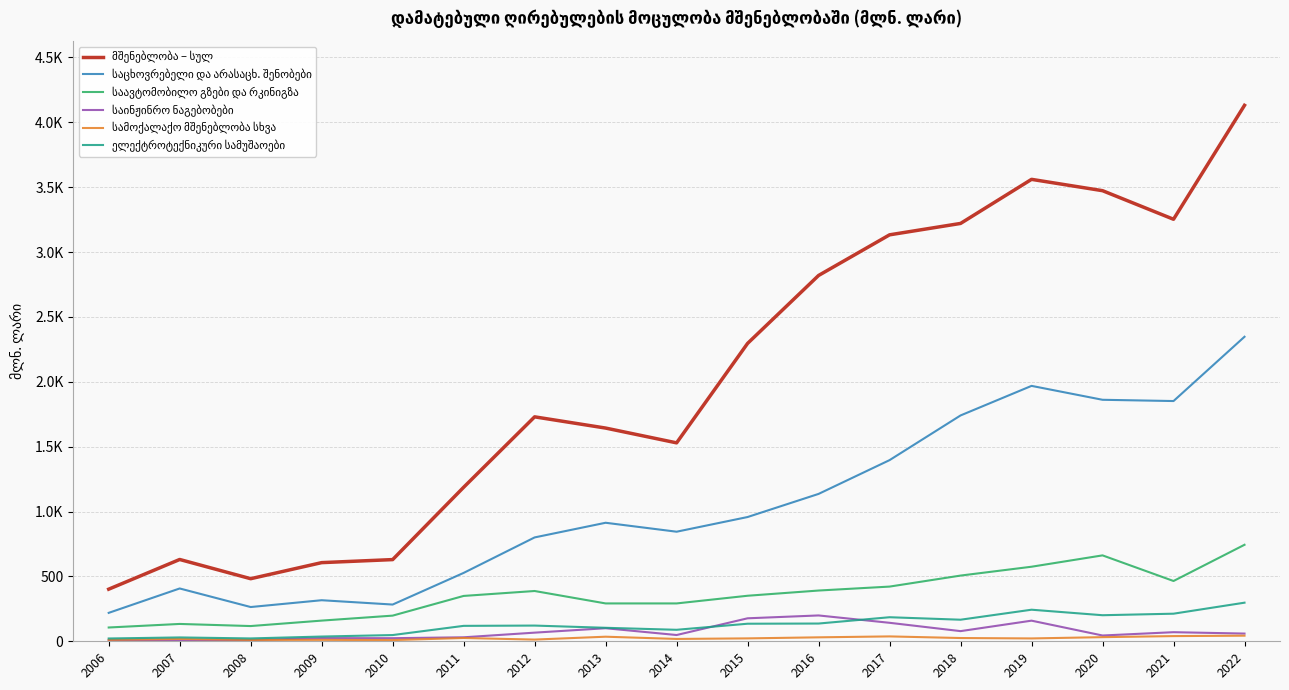

True or false: ელექტროტექნიკური სამუშაოები has more than 0 points higher than both neighbors.

True